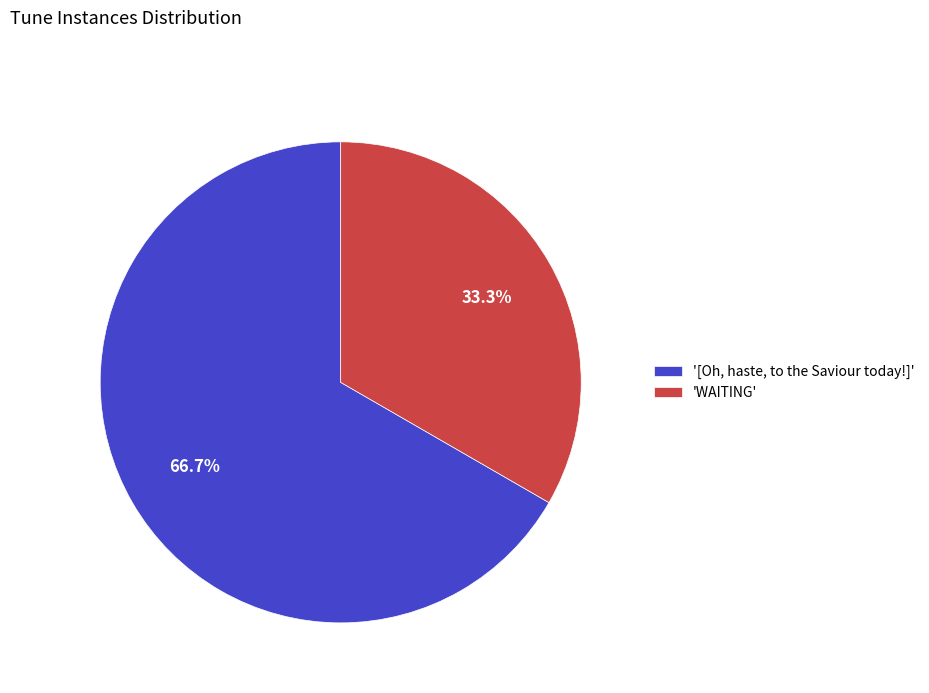

What is the ratio of the value at '[Oh, haste, to the Saviour today!]' to the value at 'WAITING'?

2.0